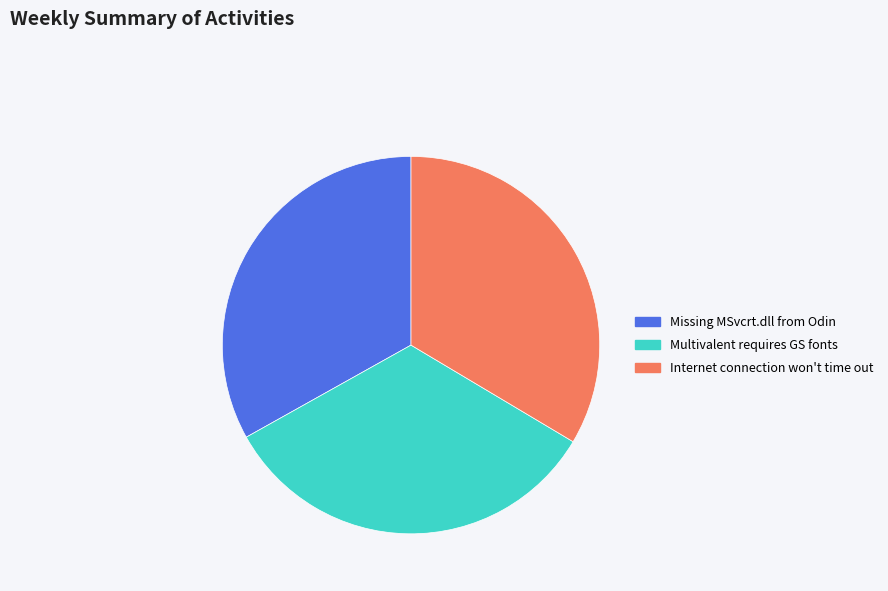

Does any single category account for the majority?

No